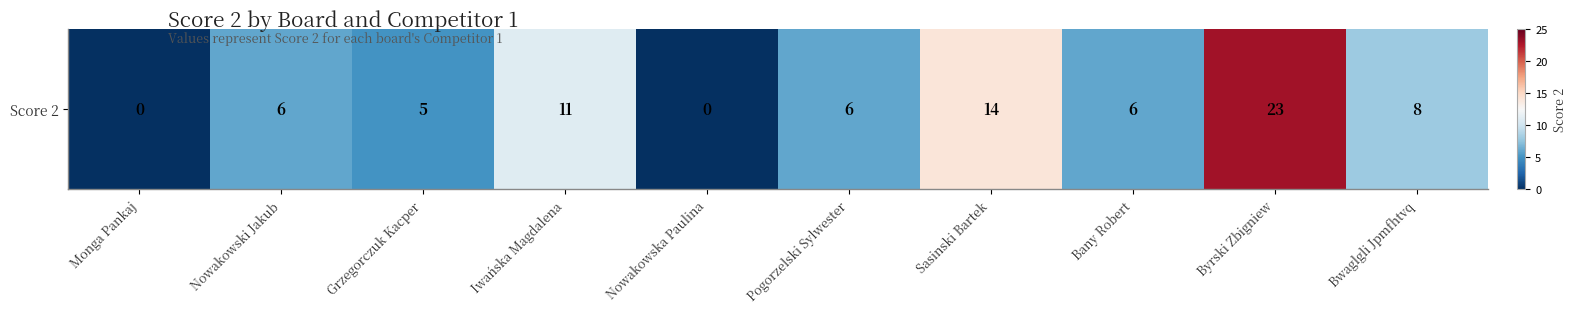

Which category has the highest value across all series?

Byrski Zbigniew